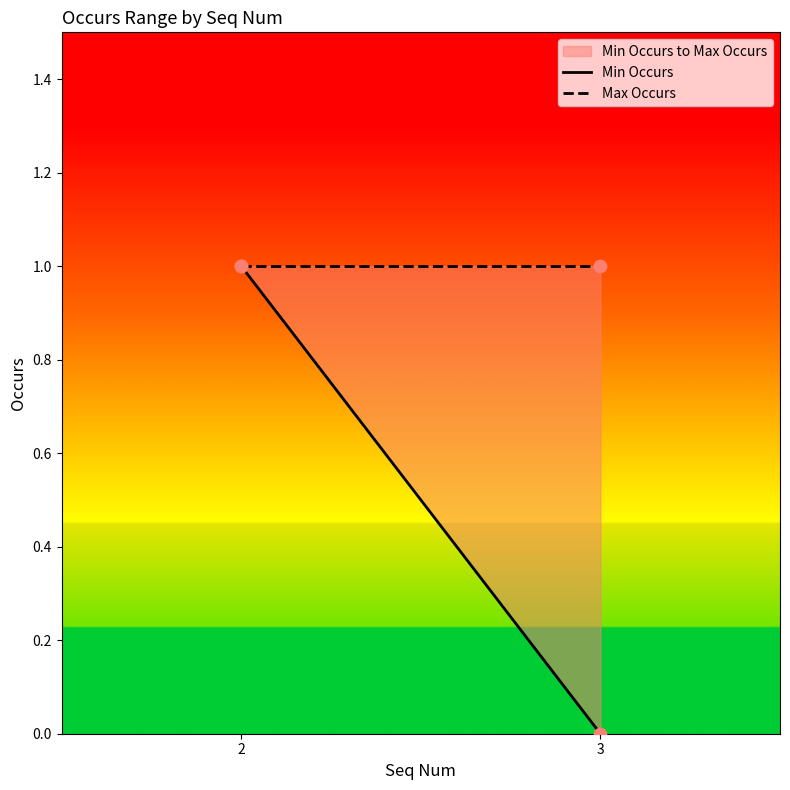

Which series has the widest spread of Y values?

Min Occurs